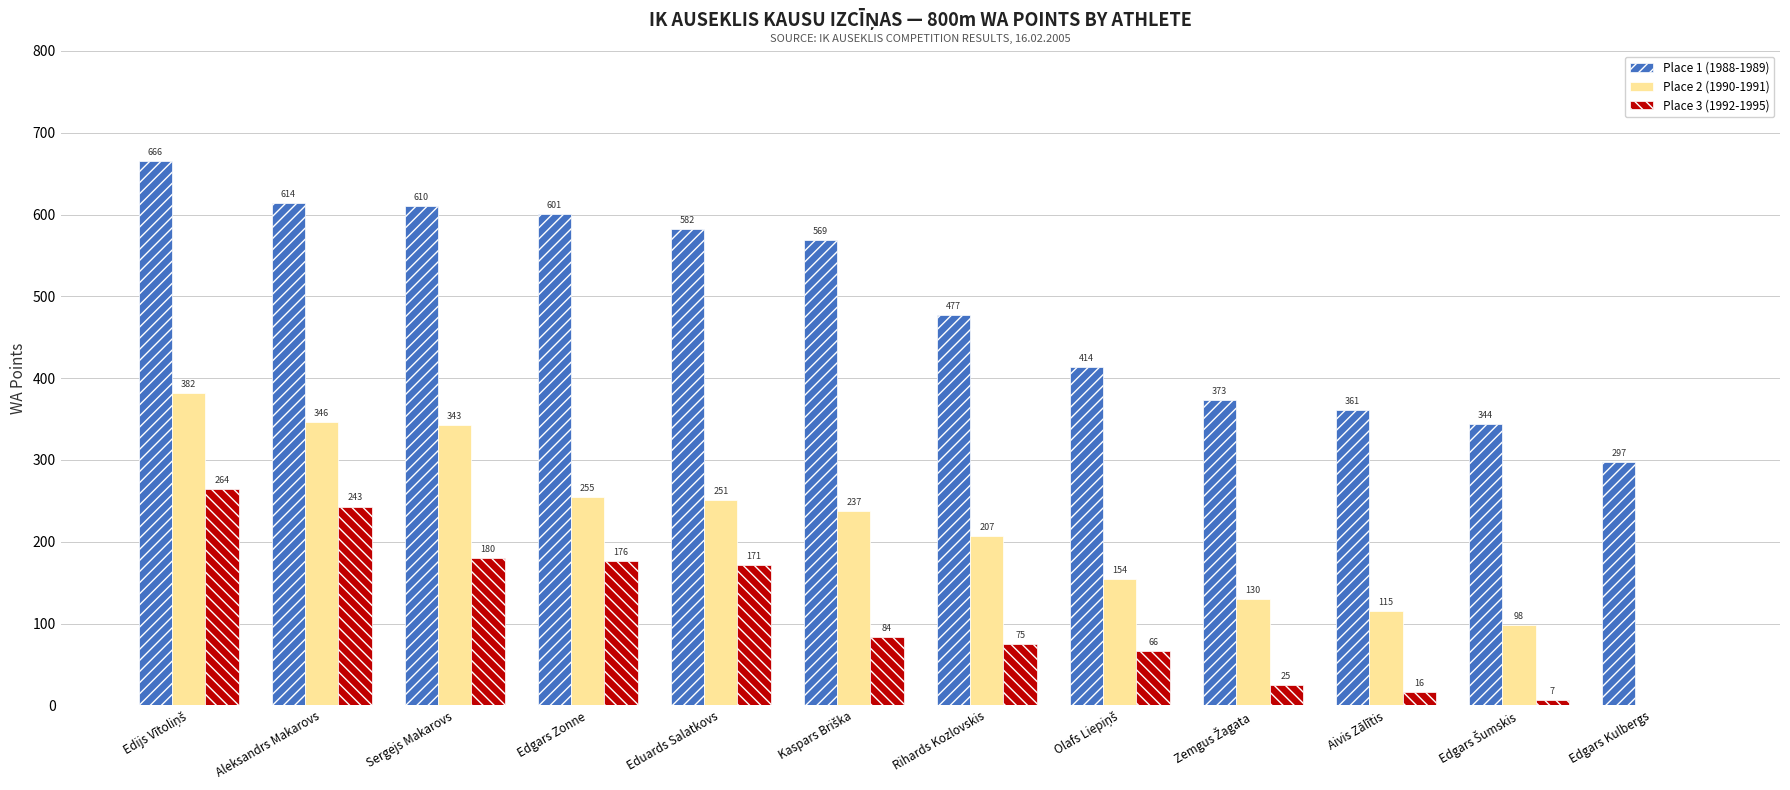

What is the sum of all Place 1 (1988-1989) values?

5908